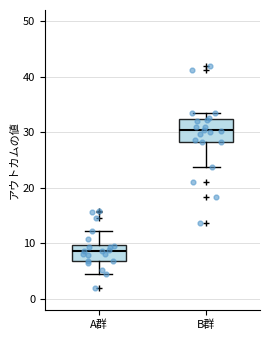

Comparing the boxes themselves (not the whiskers), which one is the tallest?

B群